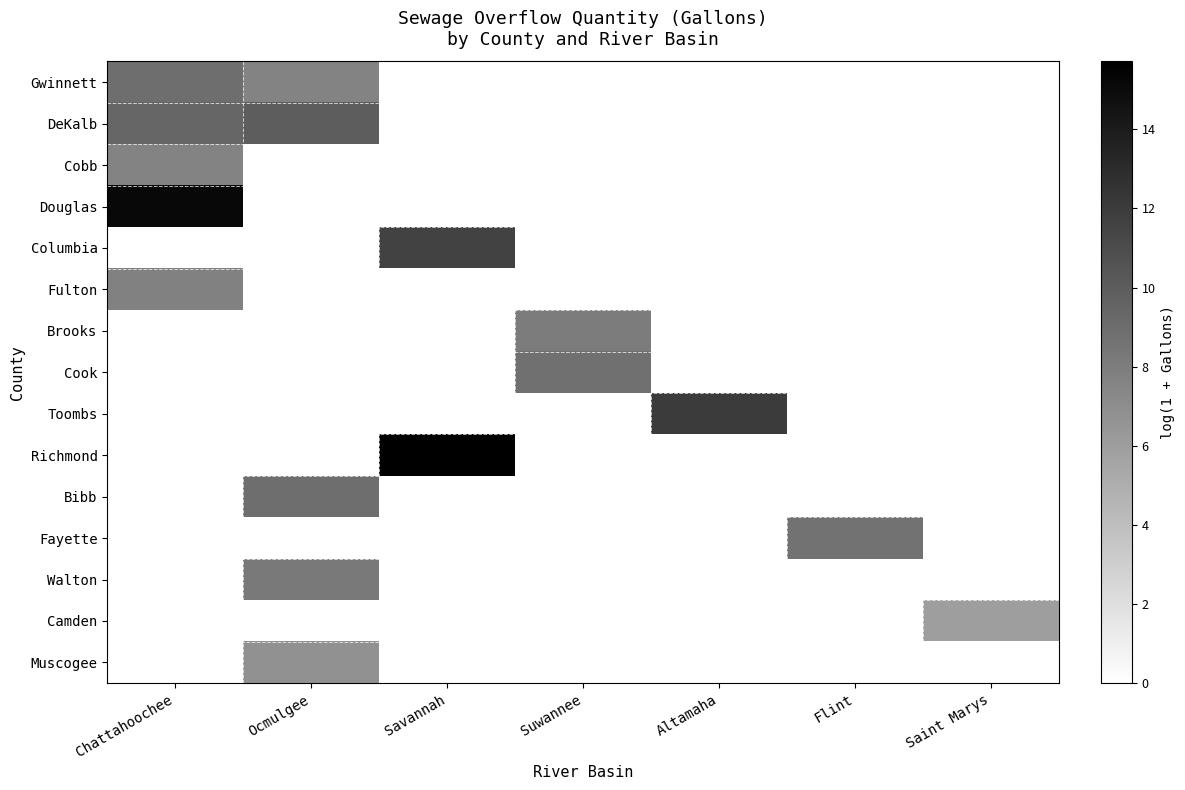

What is the total value across all series at Saint Marys?

6.0